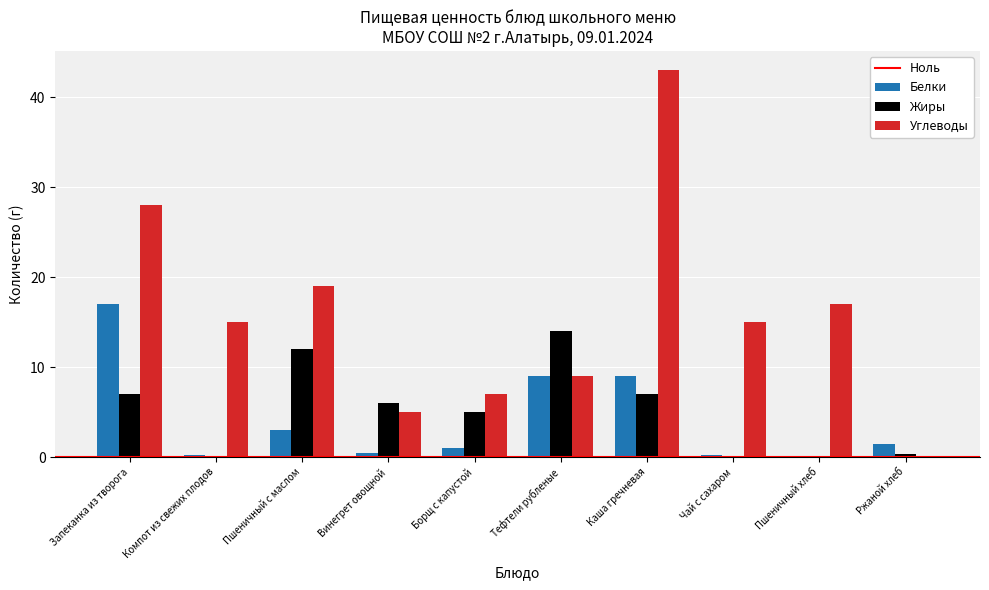

Which series has the largest total across all categories?

Углеводы